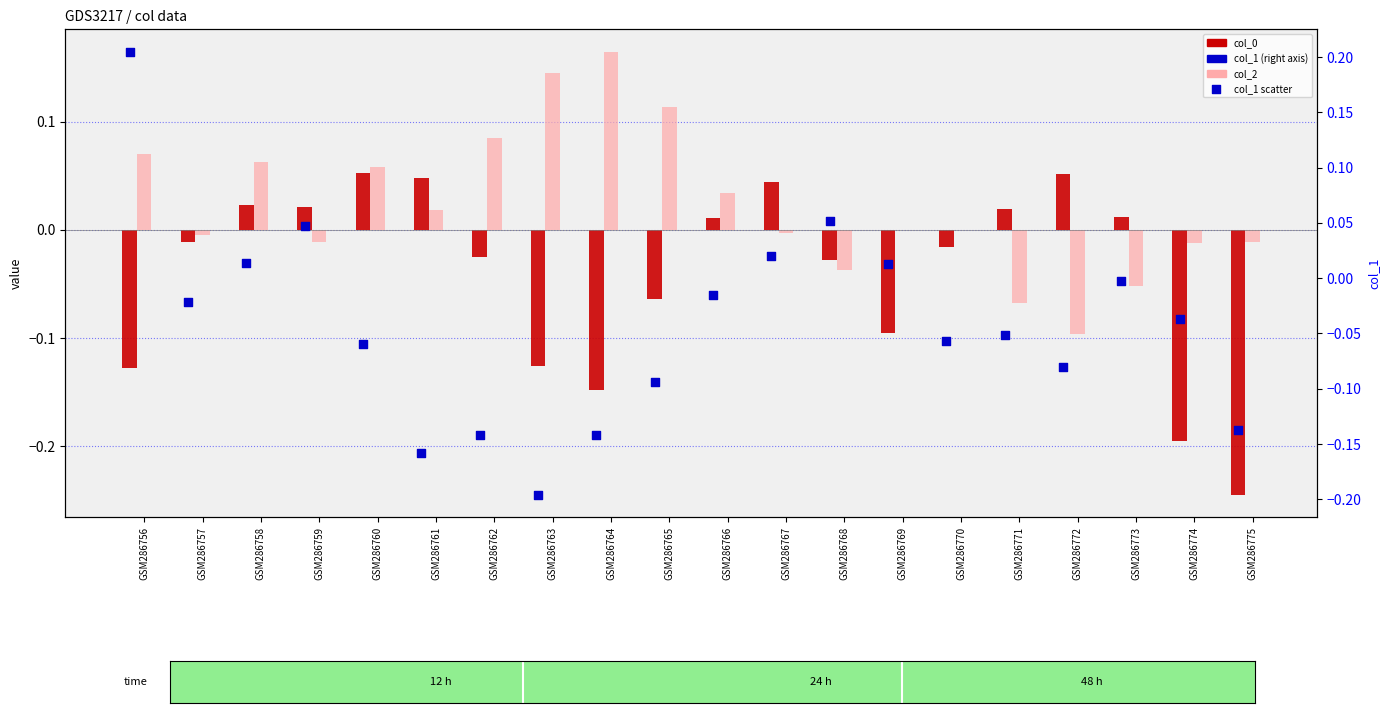

Which series has the largest total across all categories?

col_2